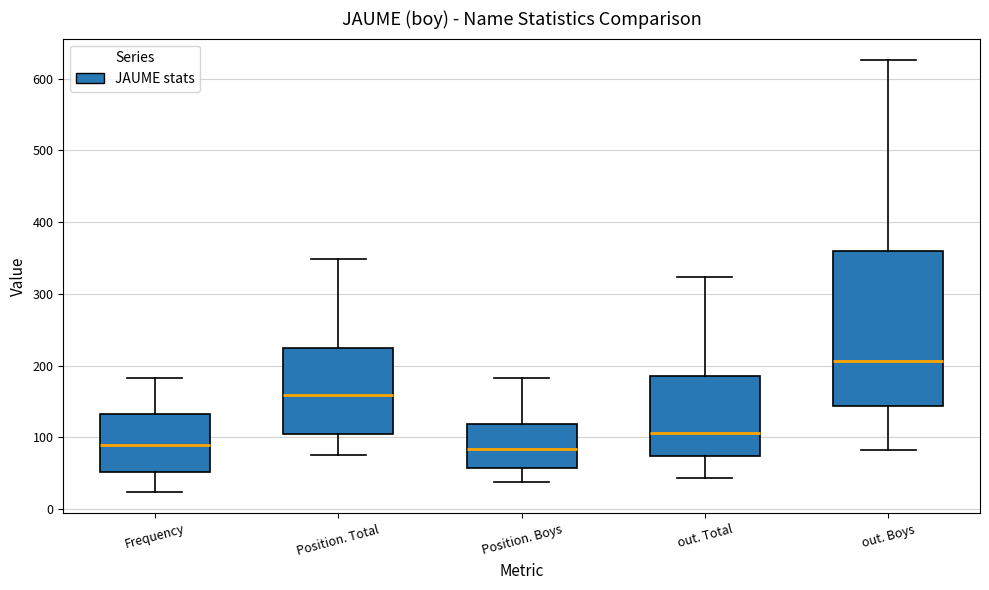

Reading left to right, read every box against the y-axis: the position of its median line, the range the box covers, and the ends of its whiskers. The values are not printed on the chart, so give them approximately, as read against the axis.

Frequency: median 90, box 50 to 130, whiskers 20 to 180
Position. Total: median 160, box 110 to 220, whiskers 80 to 350
Position. Boys: median 80, box 60 to 120, whiskers 40 to 180
out. Total: median 110, box 70 to 190, whiskers 40 to 320
out. Boys: median 210, box 140 to 360, whiskers 80 to 630